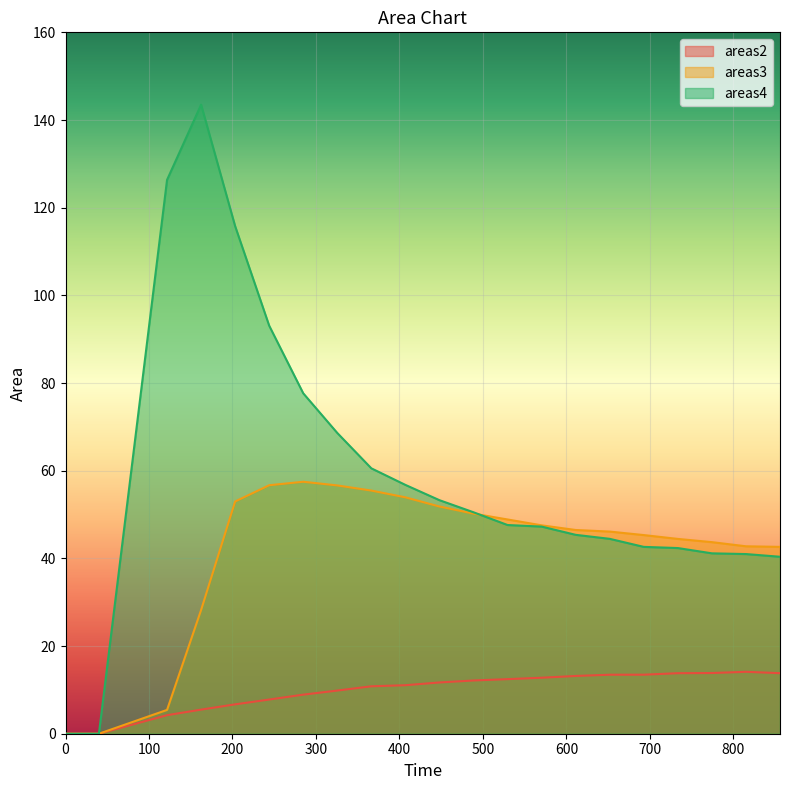

True or false: areas2 has more than 1 points higher than both neighbors.

False